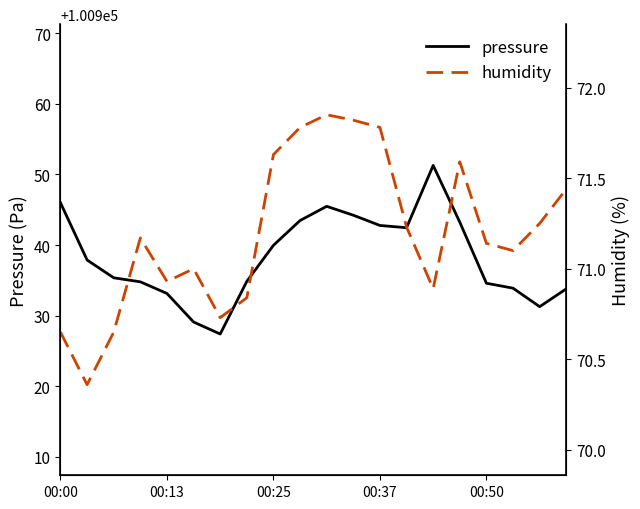

What is the total value across all series at 17?

101005.0